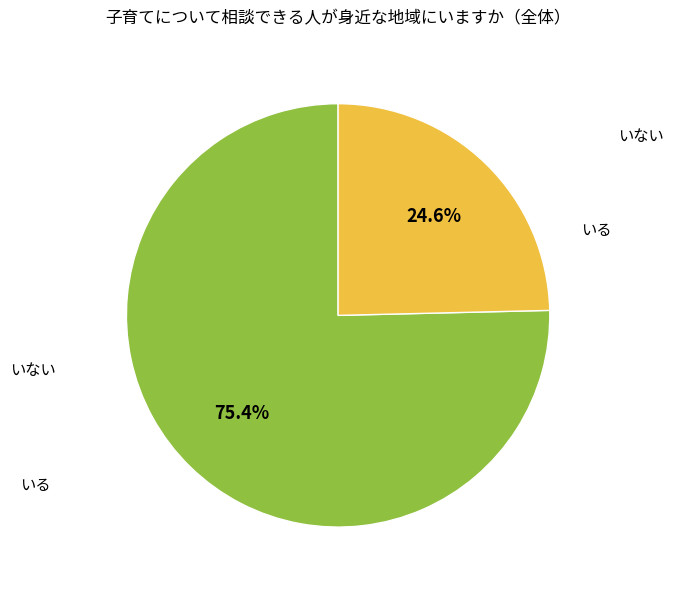

Does any single category account for the majority?

Yes